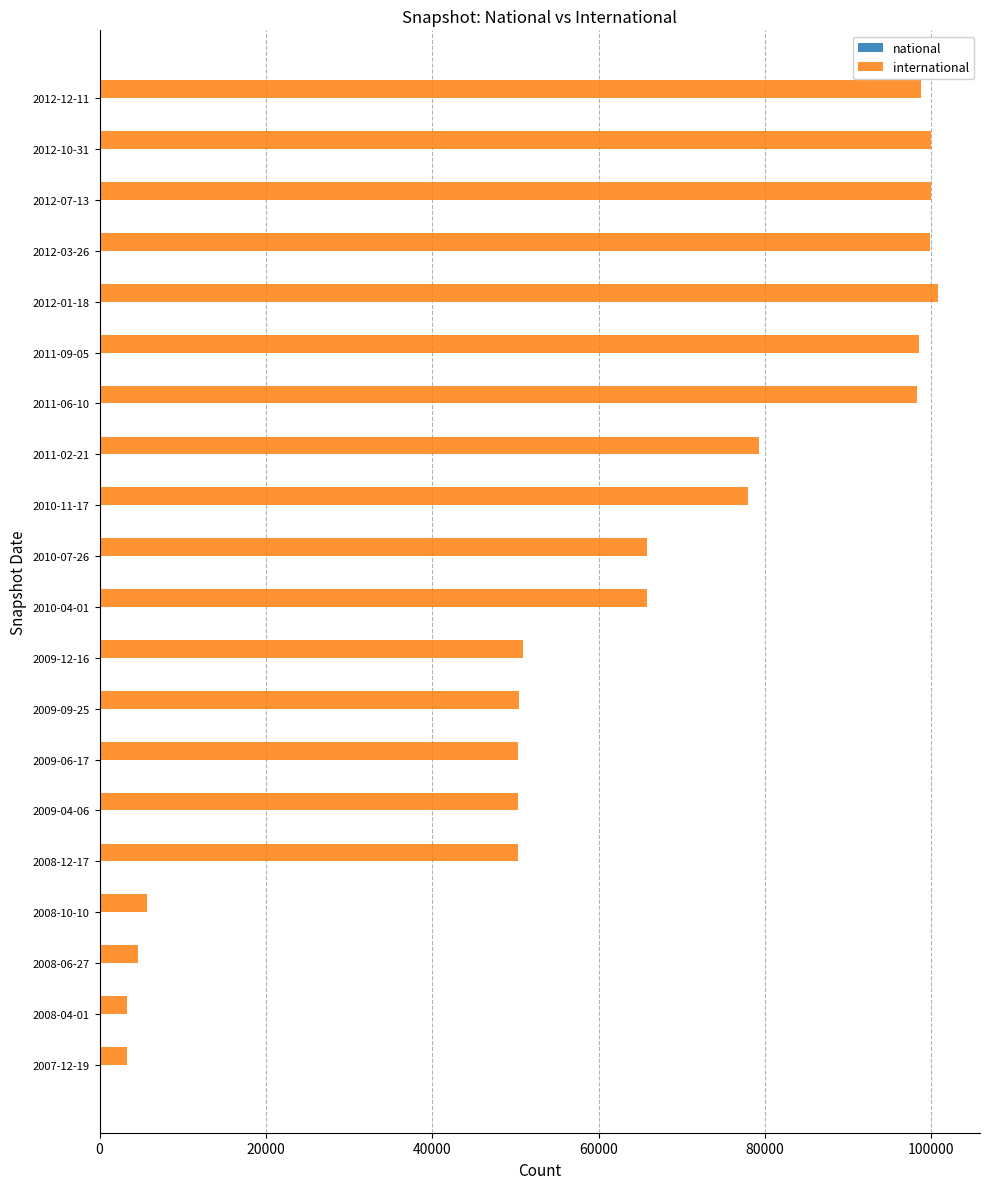

Between 2010-04-01 and 2007-12-19, which is larger?

2010-04-01